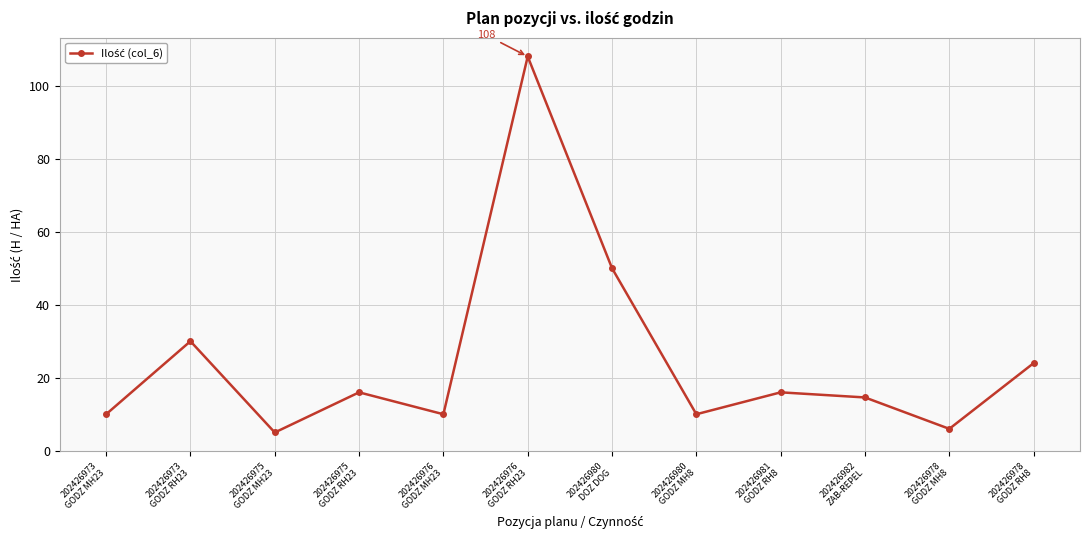

How many lines are shown in the chart?

1